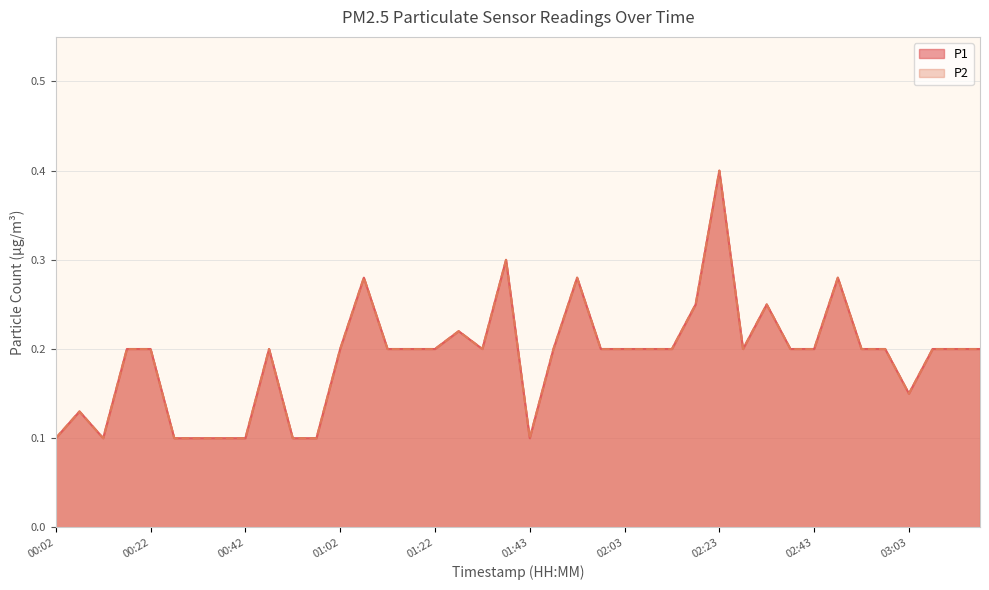

Reading left to right, extract all data points from this chart.

P1: 00:02=0.1	00:07=0.1	00:12=0.1	00:17=0.2	00:22=0.2	00:27=0.1	00:32=0.1	00:37=0.1	00:42=0.1	00:47=0.2	00:52=0.1	00:57=0.1	01:02=0.2	01:07=0.3	01:12=0.2	01:17=0.2	01:22=0.2	01:27=0.2	01:32=0.2	01:37=0.3	01:43=0.1	01:48=0.2	01:53=0.3	01:58=0.2	02:03=0.2	02:08=0.2	02:13=0.2	02:18=0.2	02:23=0.4	02:28=0.2	02:33=0.2	02:38=0.2	02:43=0.2	02:48=0.3	02:53=0.2	02:58=0.2	03:03=0.1	03:08=0.2	03:13=0.2	03:17=0.2
P2: 00:02=0.1	00:07=0.1	00:12=0.1	00:17=0.2	00:22=0.2	00:27=0.1	00:32=0.1	00:37=0.1	00:42=0.1	00:47=0.2	00:52=0.1	00:57=0.1	01:02=0.2	01:07=0.3	01:12=0.2	01:17=0.2	01:22=0.2	01:27=0.2	01:32=0.2	01:37=0.3	01:43=0.1	01:48=0.2	01:53=0.3	01:58=0.2	02:03=0.2	02:08=0.2	02:13=0.2	02:18=0.2	02:23=0.4	02:28=0.2	02:33=0.2	02:38=0.2	02:43=0.2	02:48=0.3	02:53=0.2	02:58=0.2	03:03=0.1	03:08=0.2	03:13=0.2	03:17=0.2